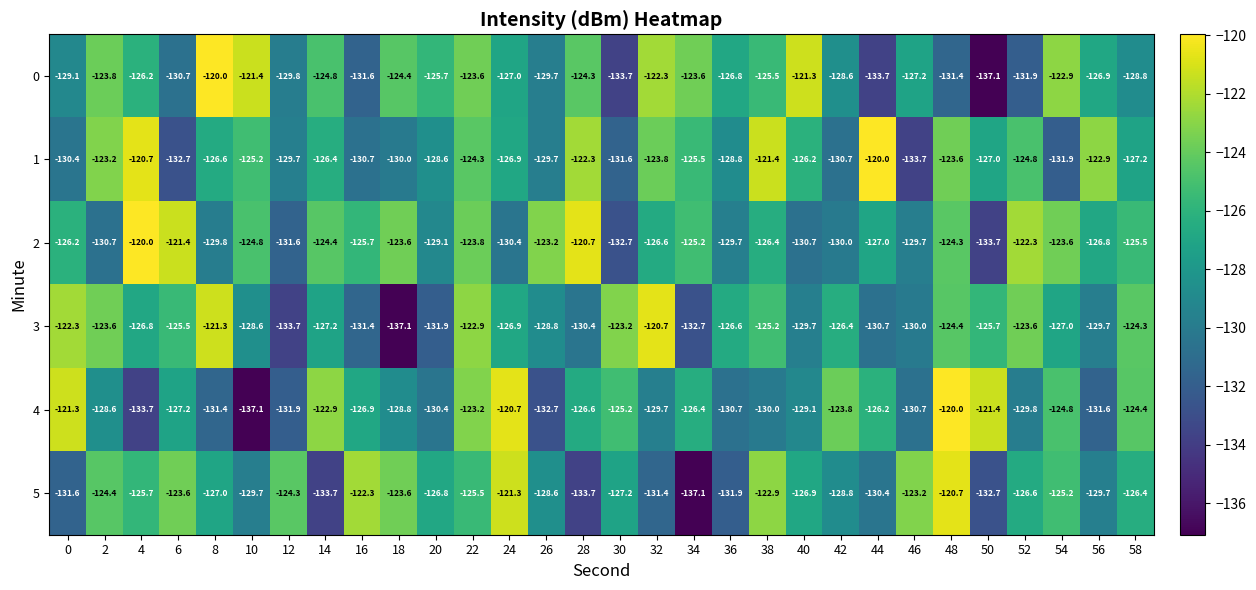

How many distinct data groups are displayed?

6